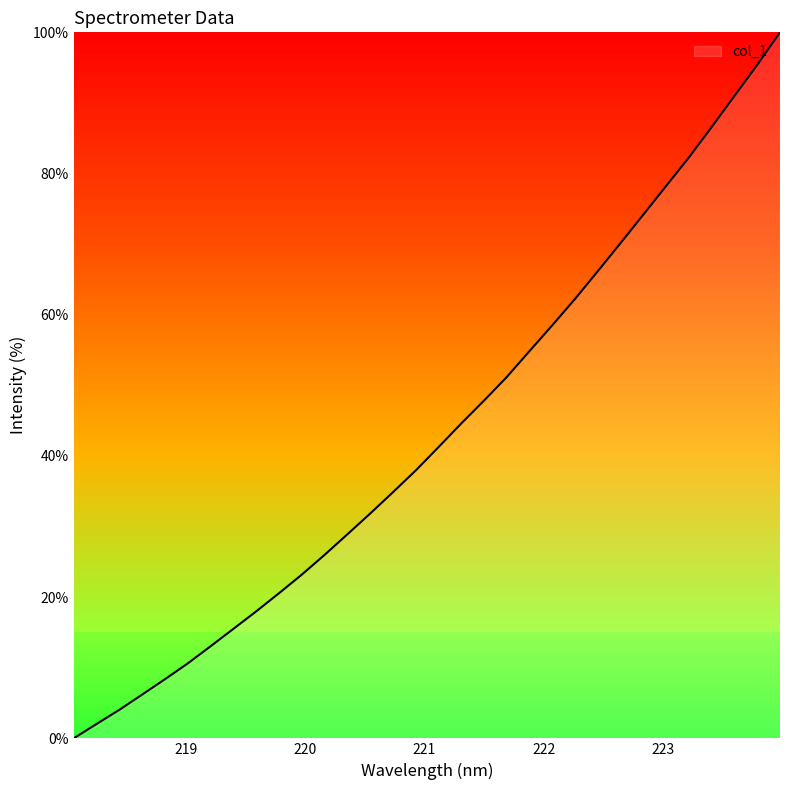

Reading left to right, list all the values displayed in this chart.

0.0	2.0	4.0	6.2	8.4	10.6	13.0	15.5	18.0	20.5	23.2	26.0	28.9	31.8	34.9	37.9	41.2	44.6	47.8	51.2	54.9	58.5	62.3	66.2	70.2	74.2	78.2	82.3	86.6	91.0	95.4	100.0